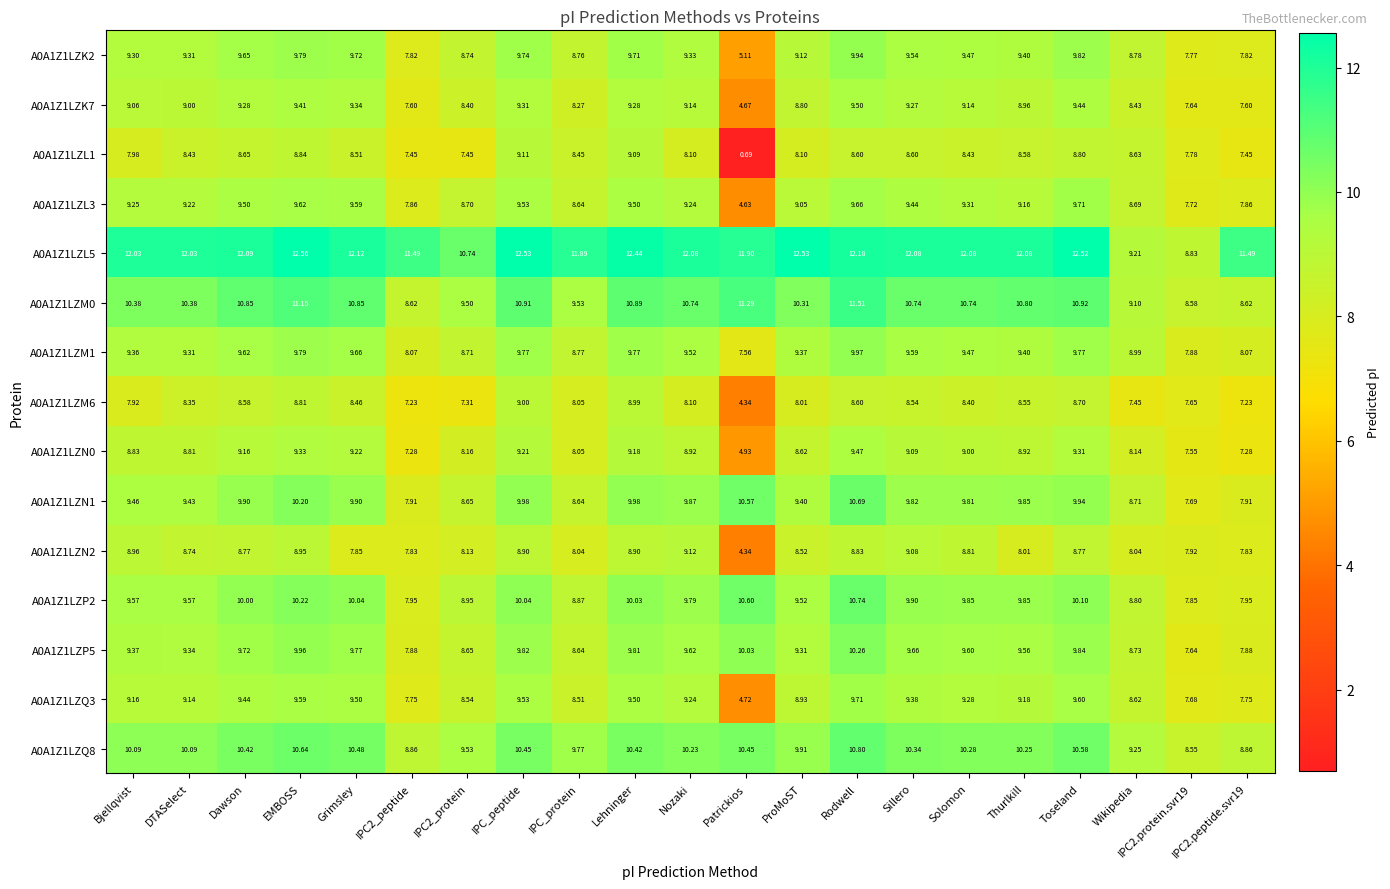

At which category is the sum across all series the highest?

Rodwell